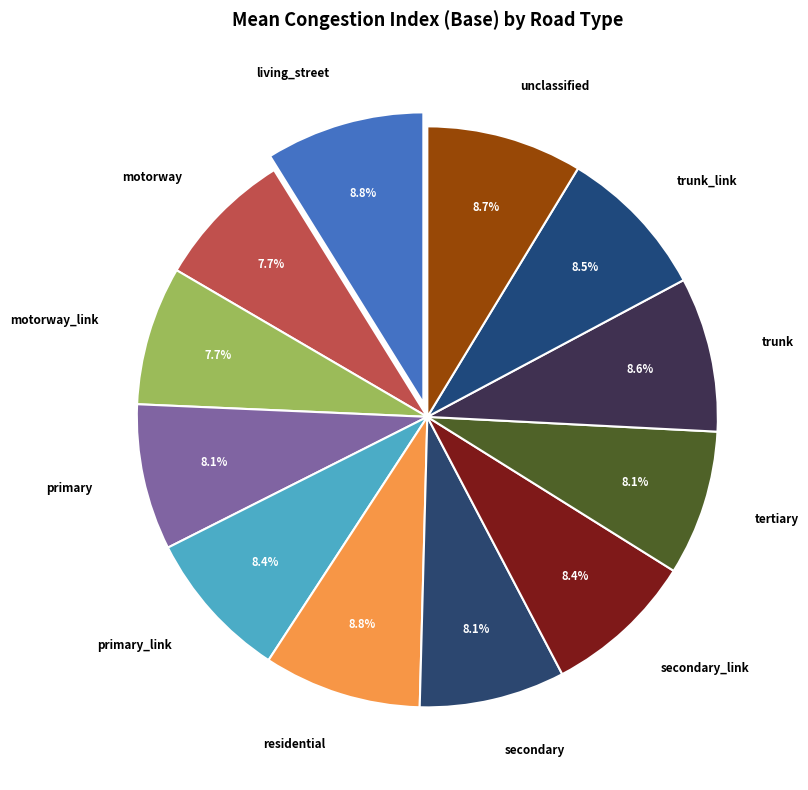

The primary_link slice represents 8% of the pie. True or false?

True